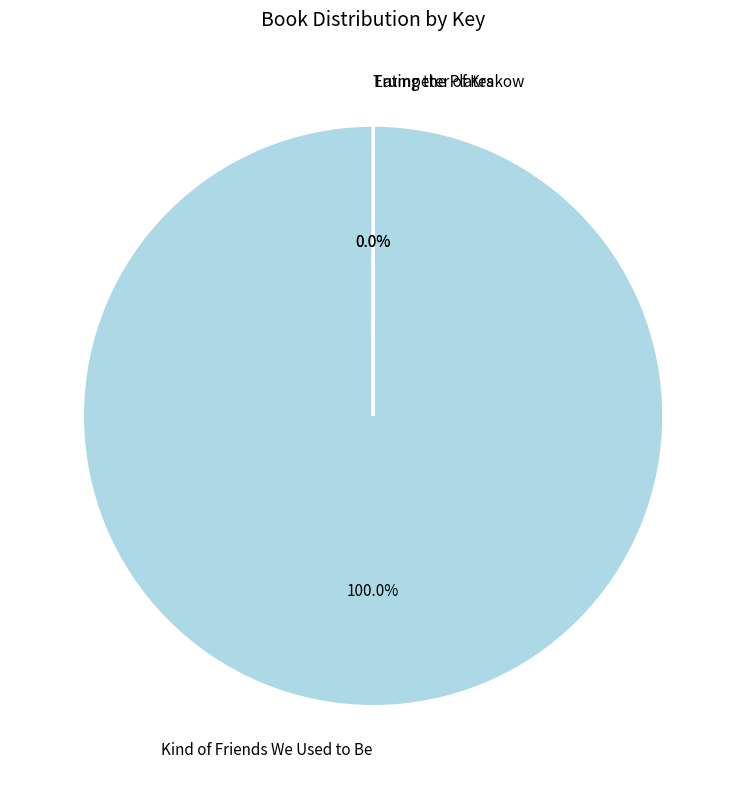

Is there any slice that represents more than half of the pie?

Yes